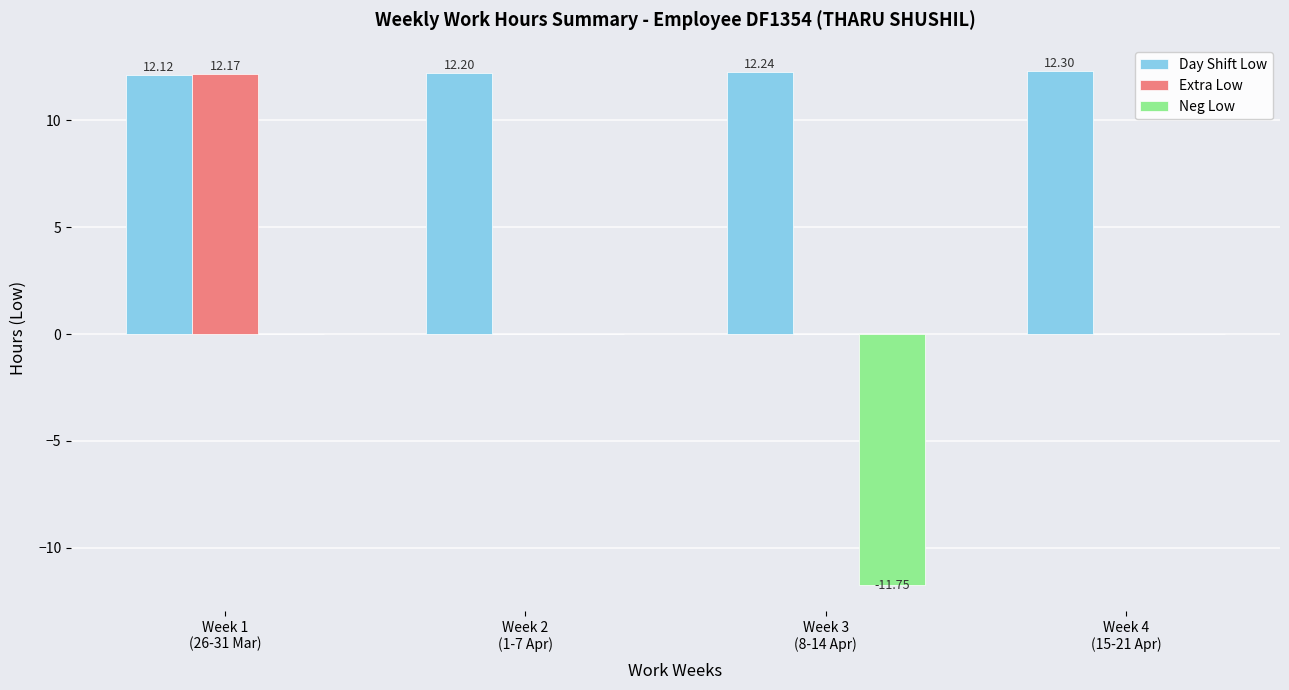

Is the value of Neg Low at Week 1
(26-31 Mar) greater than the value of Day Shift Low at Week 4
(15-21 Apr)?

No